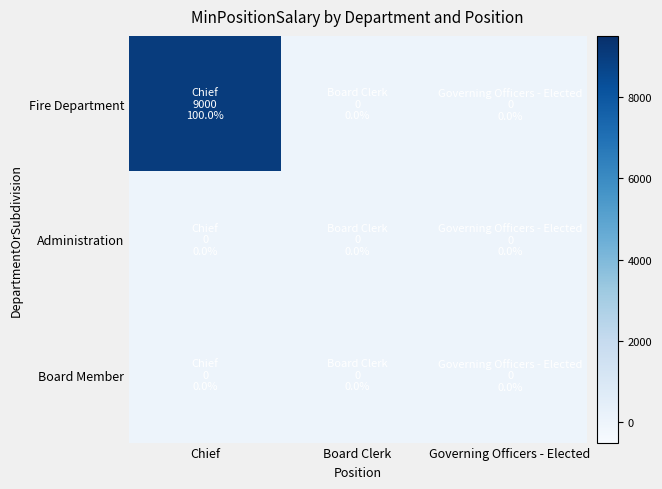

Reading left to right, list all the values displayed in this chart.

Fire Department: Chief=9000	Board Clerk=0	Governing Officers - Elected=0
Administration: Chief=0	Board Clerk=0	Governing Officers - Elected=0
Board Member: Chief=0	Board Clerk=0	Governing Officers - Elected=0